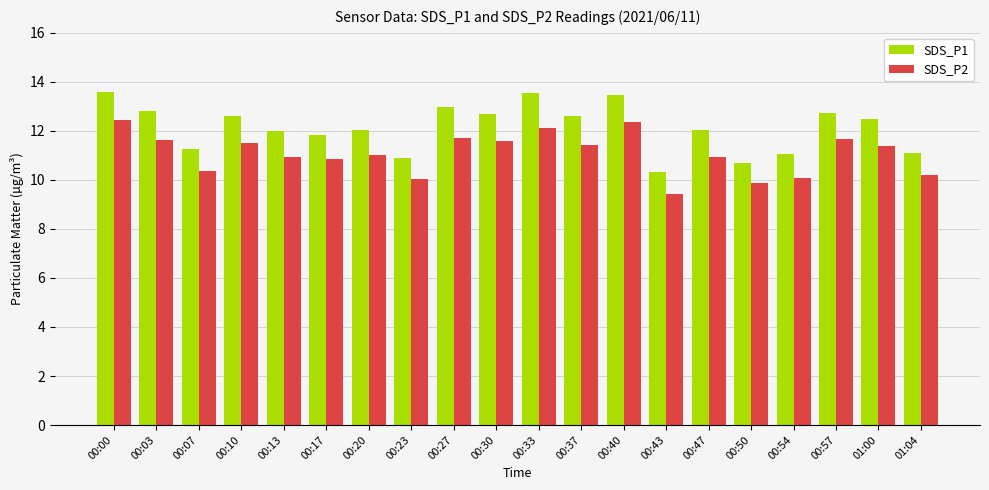

What are all the series names shown in the legend?

SDS_P1, SDS_P2